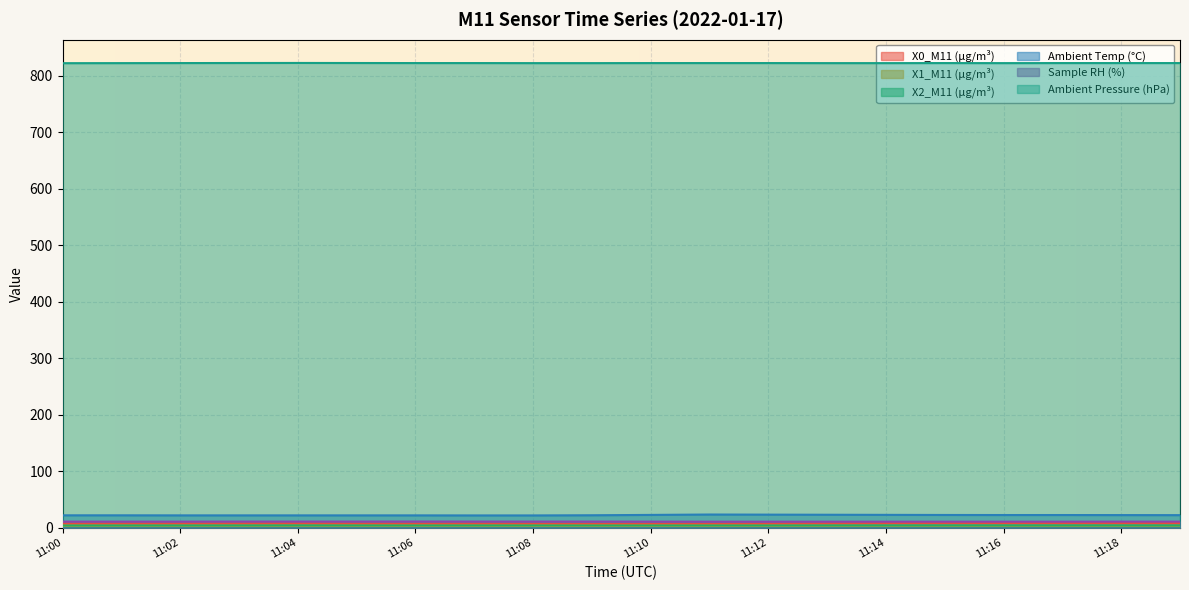

Count the X1_M11 (μg/m³) values in the range 3 to 4.

20